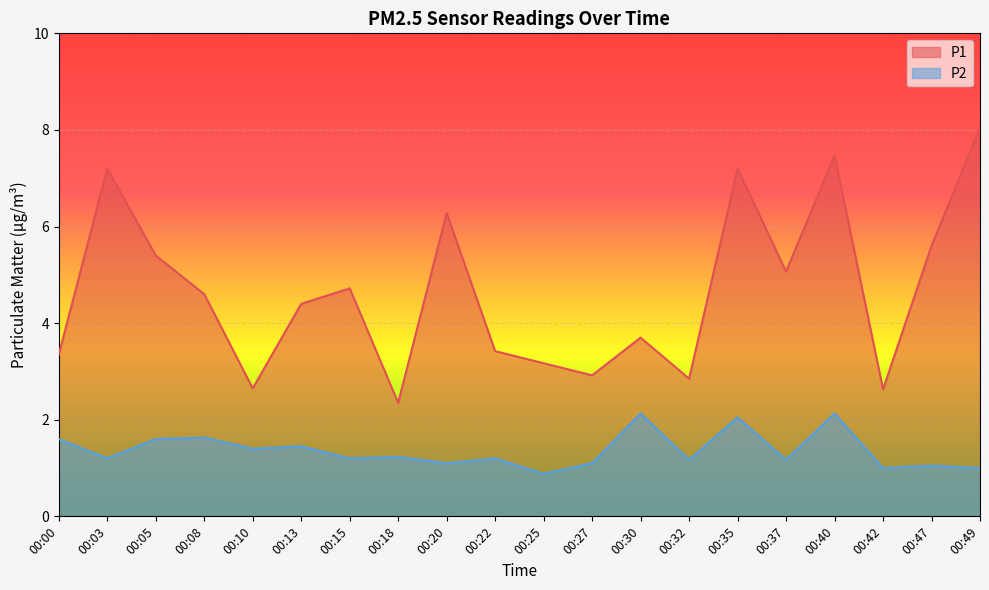

List the series in order of their peak value, lowest first.

P2, P1